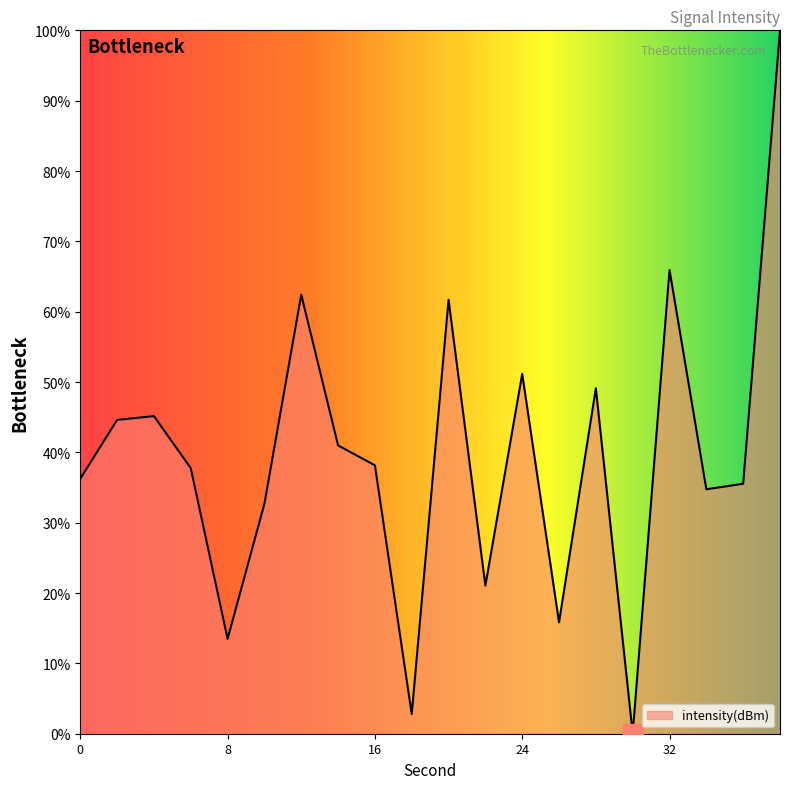

Reading left to right, what are all the values shown in this chart?

36.2	44.6	45.2	37.8	13.5	32.7	62.4	41.0	38.2	2.8	61.7	21.1	51.2	15.8	49.1	0.0	65.9	34.8	35.5	100.0